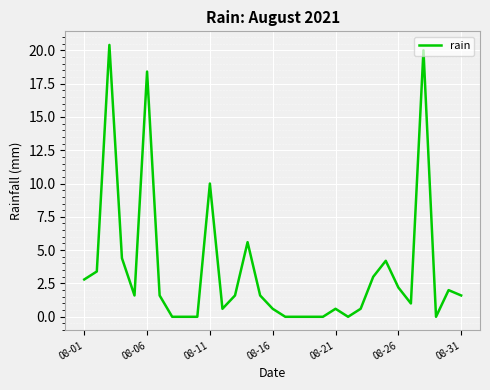

Reading right to left, transcribe all the data shown in this chart.

1.6	2.0	0.0	20.0	1.0	2.2	4.2	3.0	0.6	0.0	0.6	0.0	0.0	0.0	0.0	0.6	1.6	5.6	1.6	0.6	10.0	0.0	0.0	0.0	1.6	18.4	1.6	4.4	20.4	3.4	2.8